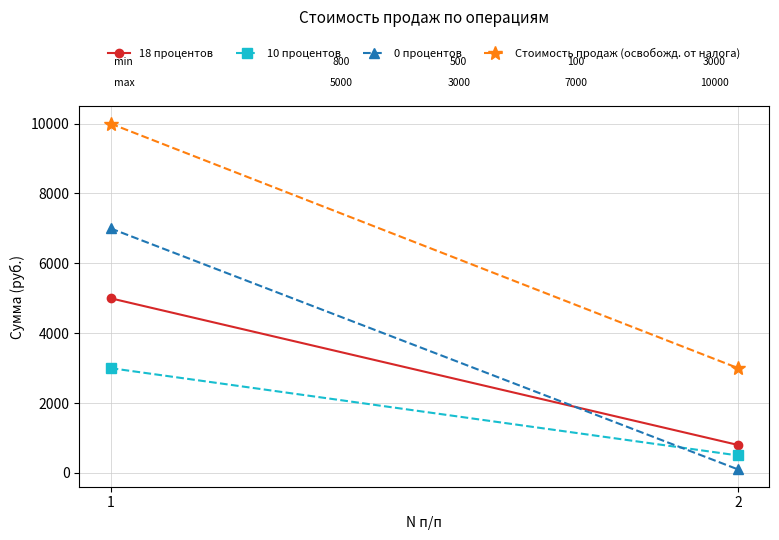

At 1, list the series in order from smallest to largest.

10 процентов, 18 процентов, 0 процентов, Стоимость продаж (освобожд. от налога)